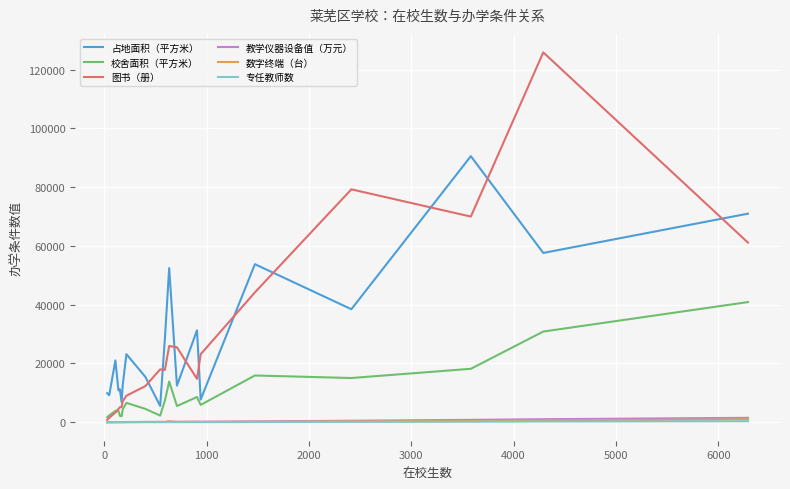

True or false: 专任教师数 and 占地面积（平方米） intersect in this chart.

False